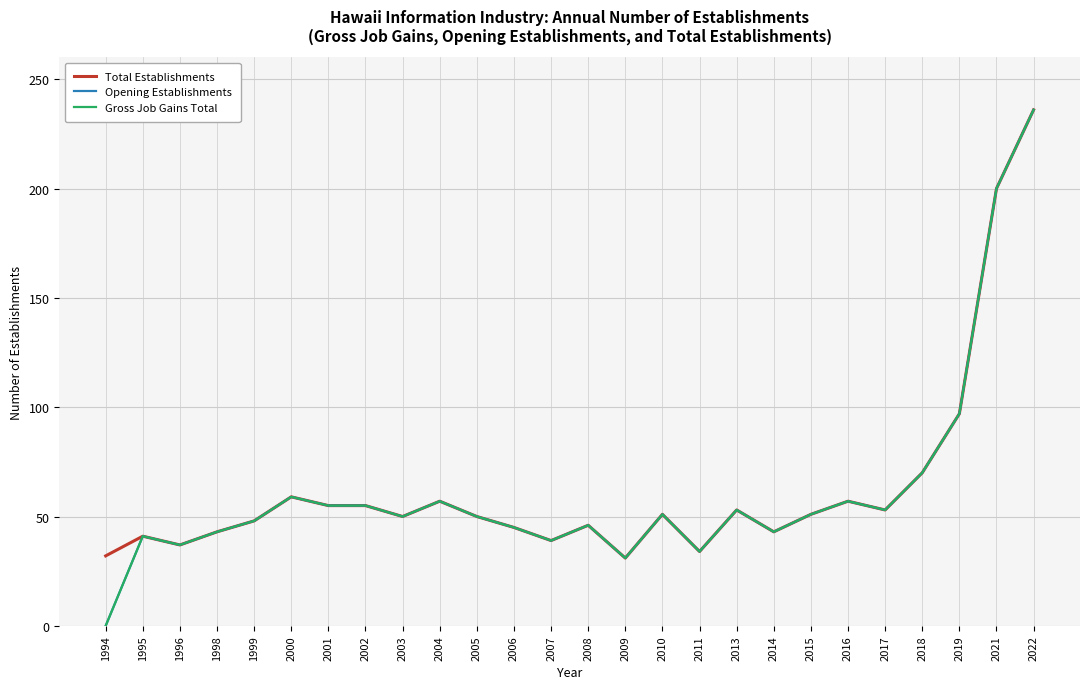

Reading left to right, transcribe all the data shown in this chart.

Total Establishments: 32	41	37	43	48	59	55	55	50	57	50	45	39	46	31	51	34	53	43	51	57	53	70	97	200	236
Opening Establishments: 0	41	37	43	48	59	55	55	50	57	50	45	39	46	31	51	34	53	43	51	57	53	70	97	200	236
Gross Job Gains Total: 0	41	37	43	48	59	55	55	50	57	50	45	39	46	31	51	34	53	43	51	57	53	70	97	200	236